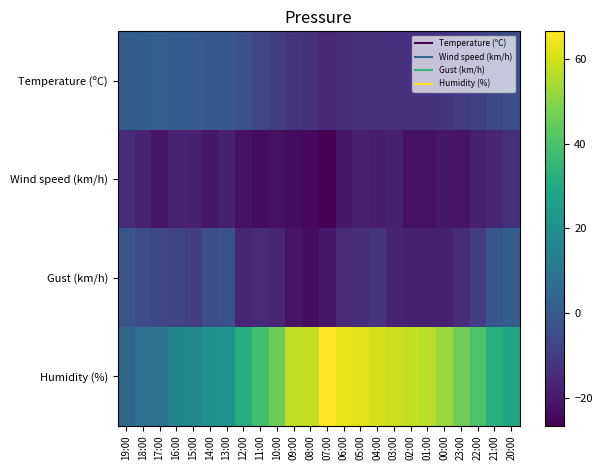

Rank the series at 10:00 from lowest to highest value.

Wind speed (km/h), Gust (km/h), Temperature (ºC), Humidity (%)